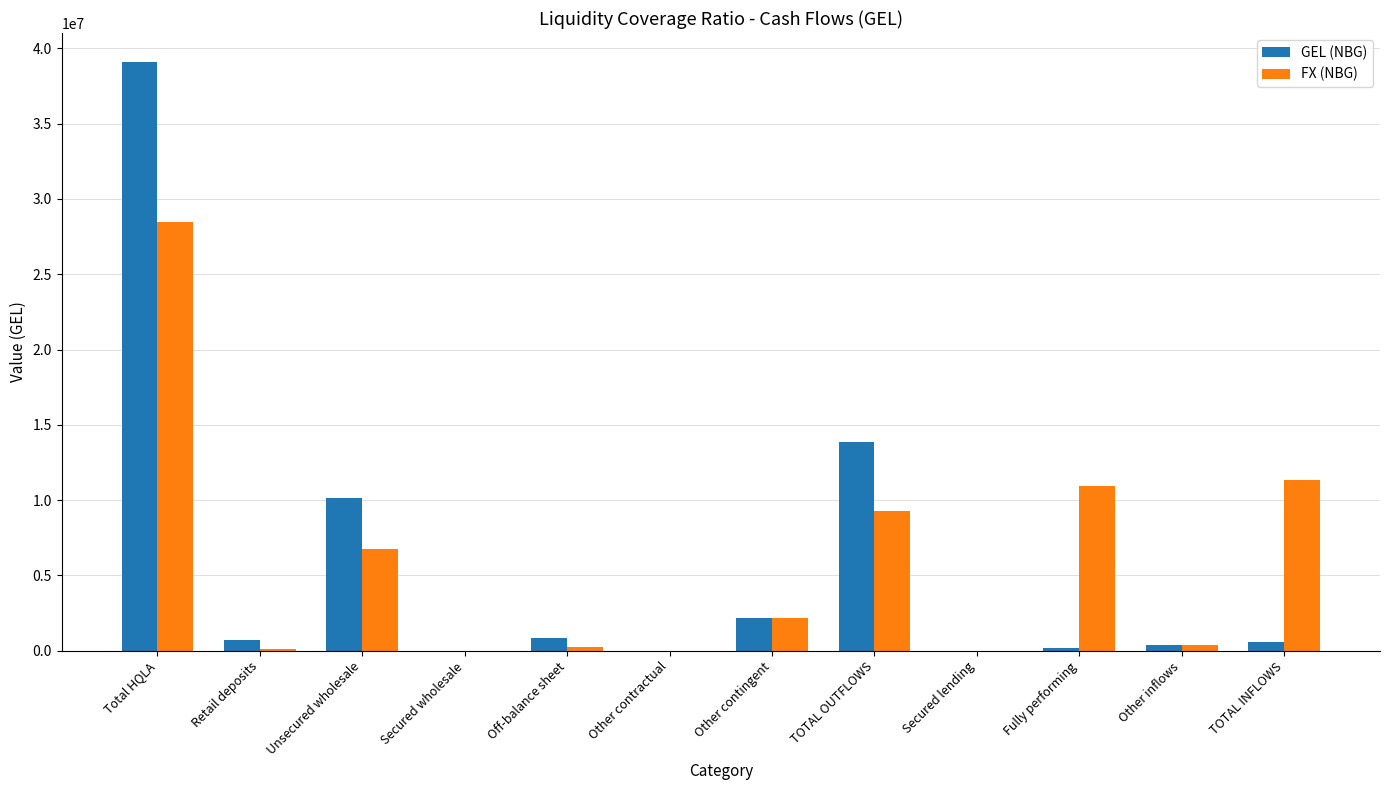

The FX (NBG) series shows 3663621.3 at Fully performing. True or false?

False